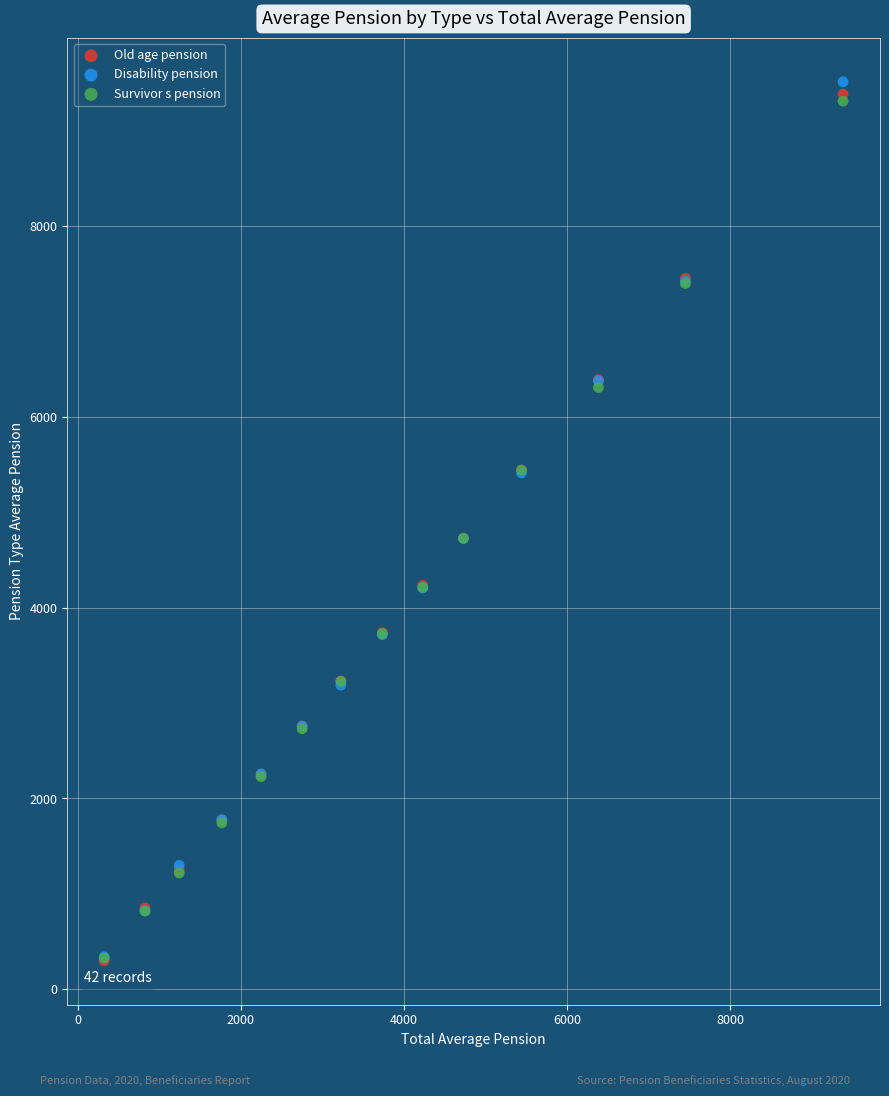

Which series reaches the maximum Y coordinate?

Disability pension